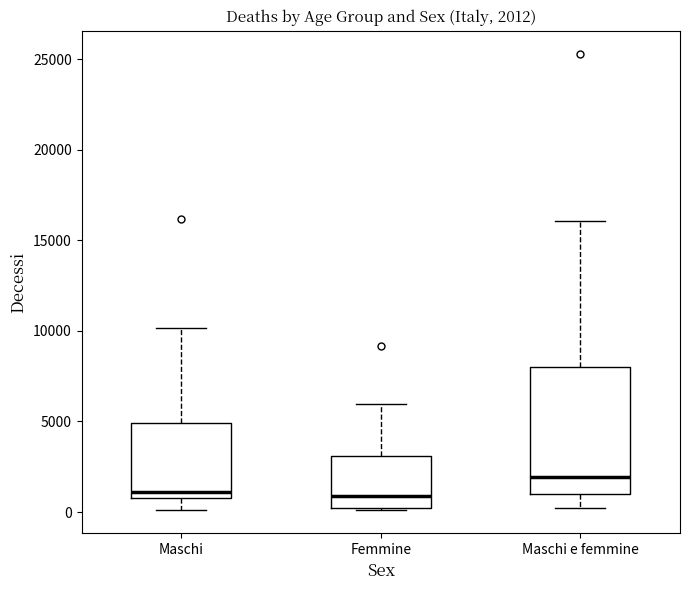

Comparing the boxes themselves (not the whiskers), which one is the tallest?

Maschi e femmine